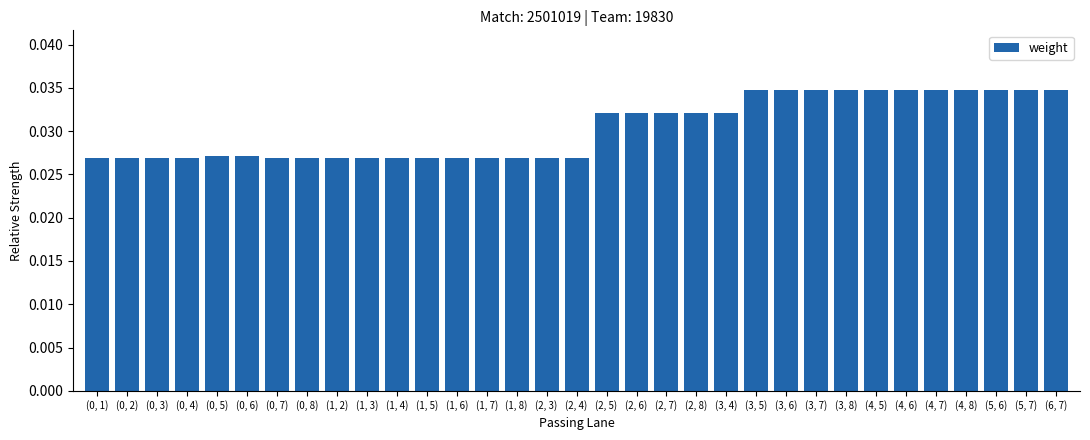

What is the label of the 14th bar from the left?

(1, 7)